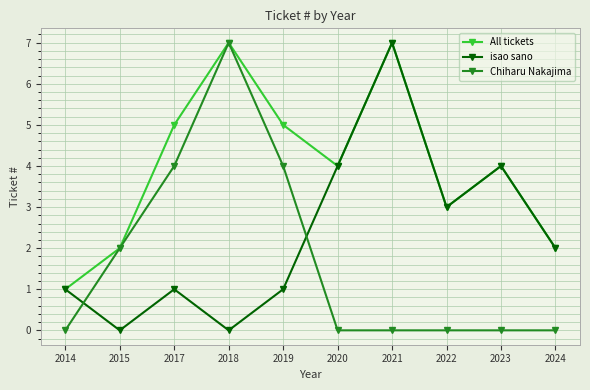

Which series has the largest total across all categories?

All tickets